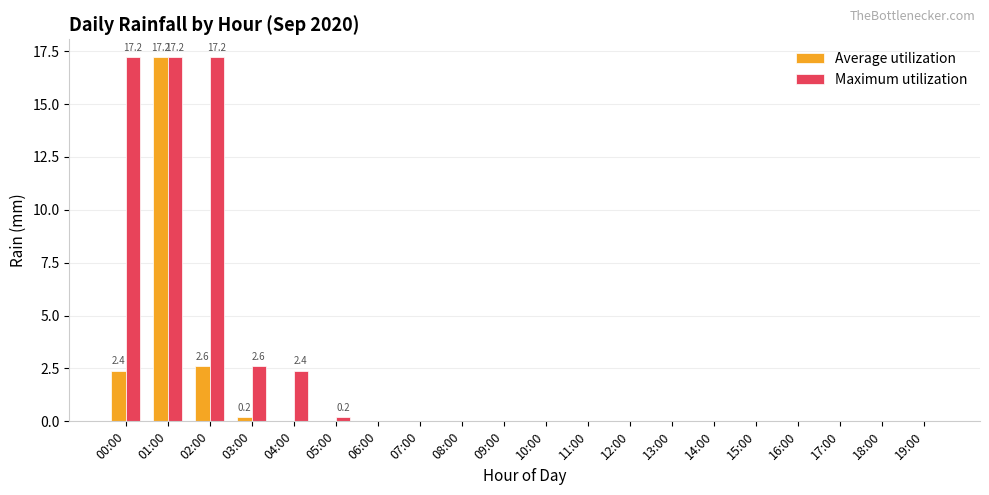

Reading left to right, extract all data points from this chart.

Average utilization: 00:00=2.4	01:00=17.2	02:00=2.6	03:00=0.2	04:00=0.0	05:00=0.0	06:00=0.0	07:00=0.0	08:00=0.0	09:00=0.0	10:00=0.0	11:00=0.0	12:00=0.0	13:00=0.0	14:00=0.0	15:00=0.0	16:00=0.0	17:00=0.0	18:00=0.0	19:00=0.0
Maximum utilization: 00:00=17.2	01:00=17.2	02:00=17.2	03:00=2.6	04:00=2.4	05:00=0.2	06:00=0.0	07:00=0.0	08:00=0.0	09:00=0.0	10:00=0.0	11:00=0.0	12:00=0.0	13:00=0.0	14:00=0.0	15:00=0.0	16:00=0.0	17:00=0.0	18:00=0.0	19:00=0.0